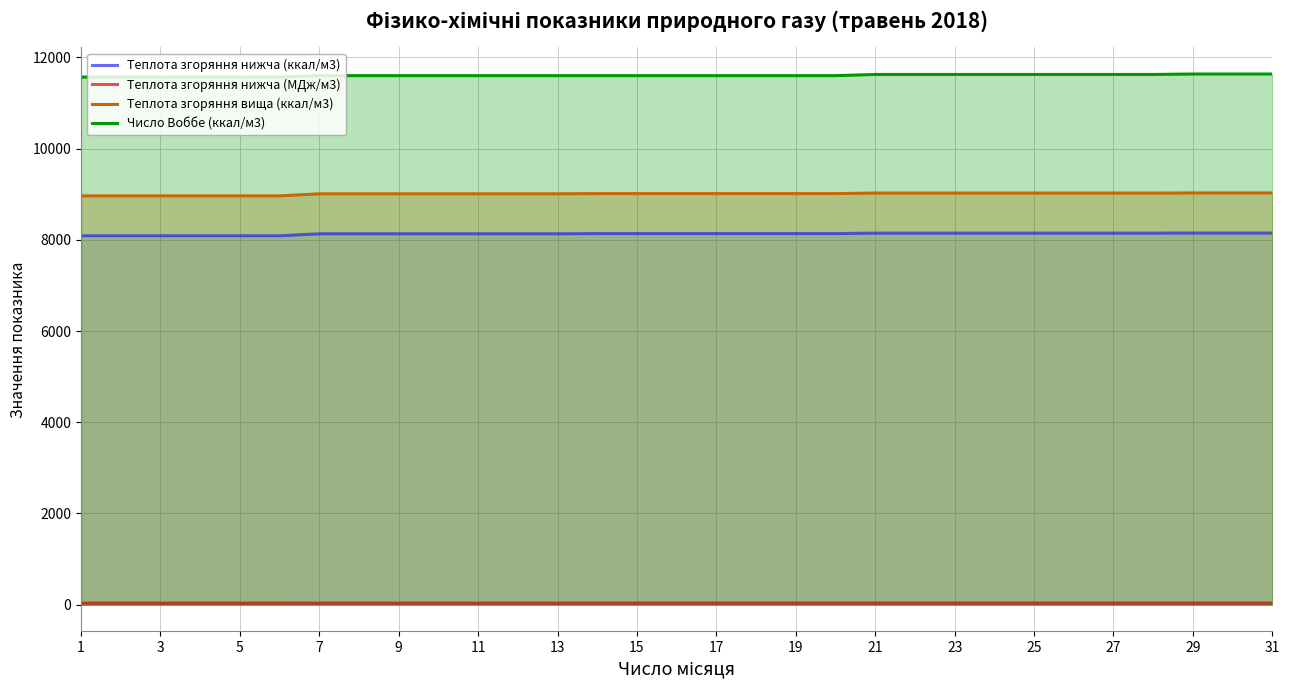

What is the greatest value displayed?

11636.6